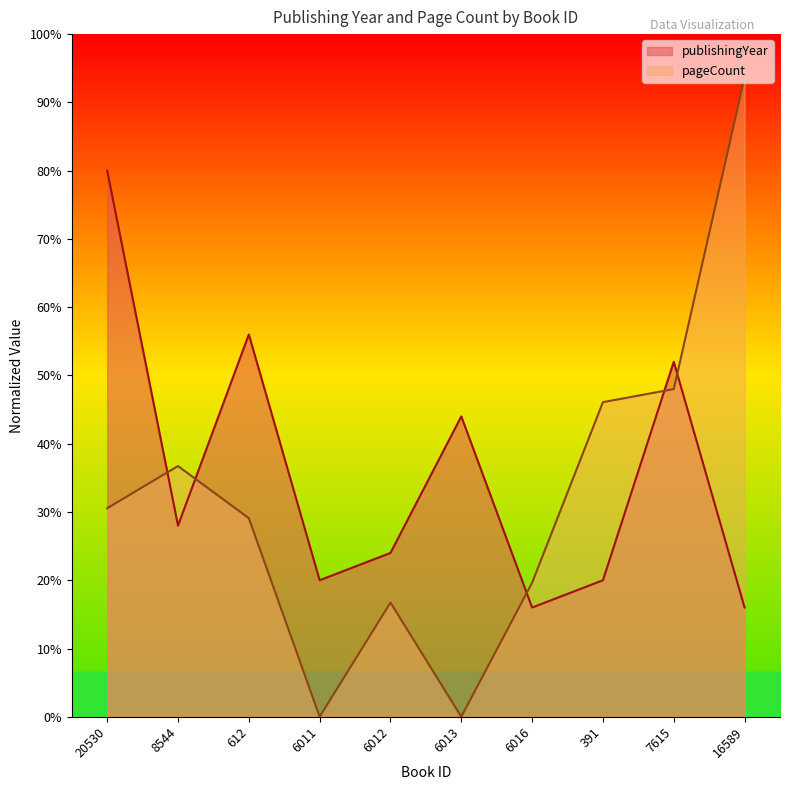

After their last crossing, which series has the higher values: pageCount or publishingYear?

pageCount